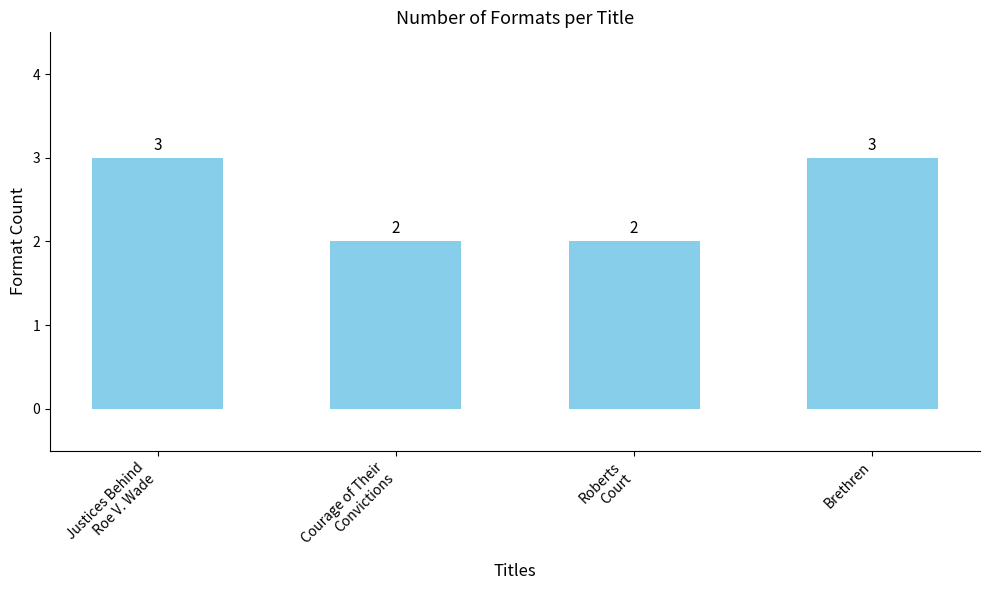

Reading left to right, transcribe all the data shown in this chart.

3	2	2	3